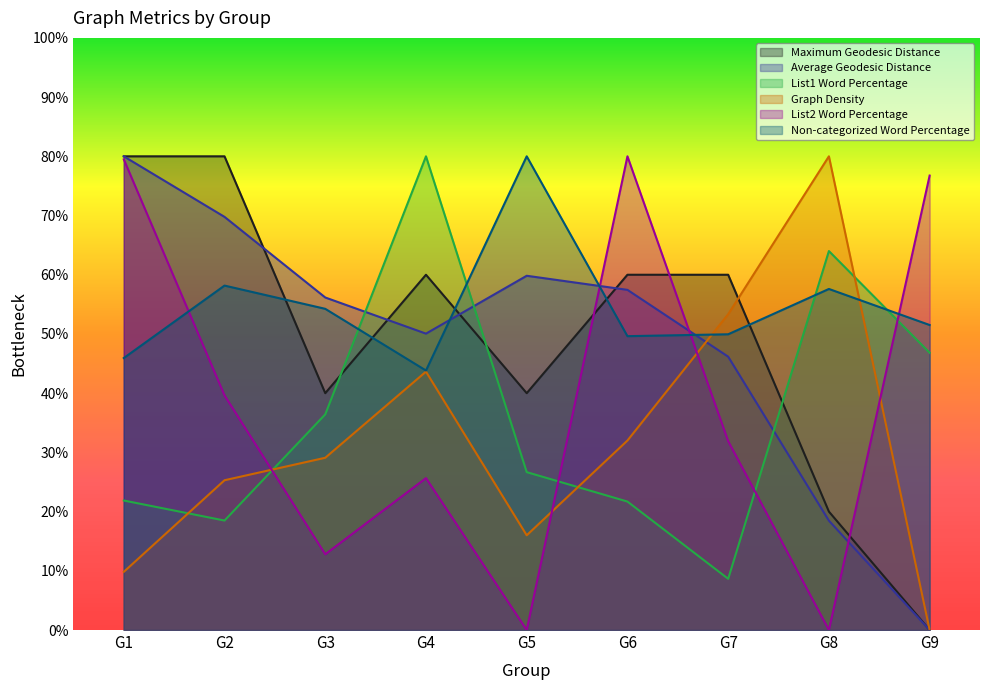

Reading left to right, what are all the values shown in this chart?

Maximum Geodesic Distance: G1=80.0	G2=80.0	G3=40.0	G4=60.0	G5=40.0	G6=60.0	G7=60.0	G8=20.0	G9=0.0
Average Geodesic Distance: G1=80.0	G2=69.8	G3=56.2	G4=50.1	G5=59.8	G6=57.4	G7=46.2	G8=18.5	G9=0.0
List1 Word Percentage: G1=21.9	G2=18.5	G3=36.4	G4=80.0	G5=26.7	G6=21.7	G7=8.6	G8=64.0	G9=46.8
Graph Density: G1=9.8	G2=25.3	G3=29.1	G4=43.6	G5=16.0	G6=32.0	G7=53.3	G8=80.0	G9=0.0
List2 Word Percentage: G1=79.5	G2=39.6	G3=12.8	G4=25.7	G5=0.0	G6=80.0	G7=31.9	G8=0.0	G9=76.7
Non-categorized Word Percentage: G1=45.9	G2=58.2	G3=54.2	G4=43.8	G5=80.0	G6=49.6	G7=49.9	G8=57.6	G9=51.5